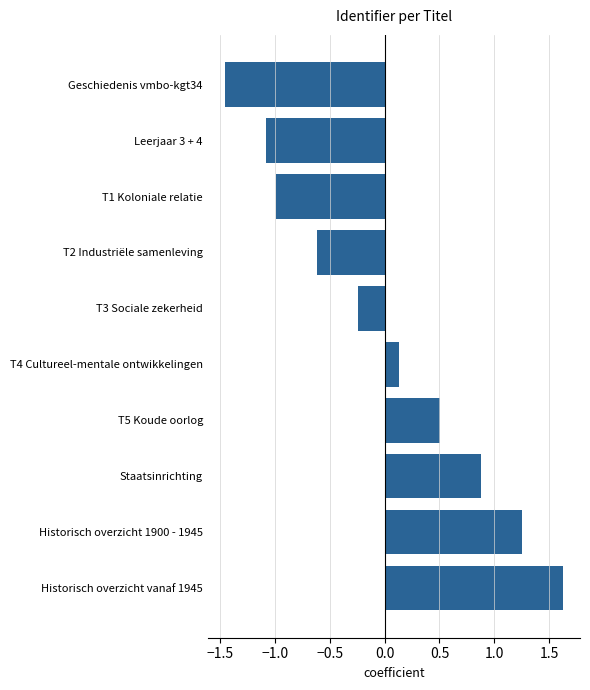

List the labels in order of value, largest first.

Historisch overzicht vanaf 1945, Historisch overzicht 1900 - 1945, Staatsinrichting, T5 Koude oorlog, T4 Cultureel-mentale ontwikkelingen, T3 Sociale zekerheid, T2 Industriële samenleving, T1 Koloniale relatie, Leerjaar 3 + 4, Geschiedenis vmbo-kgt34